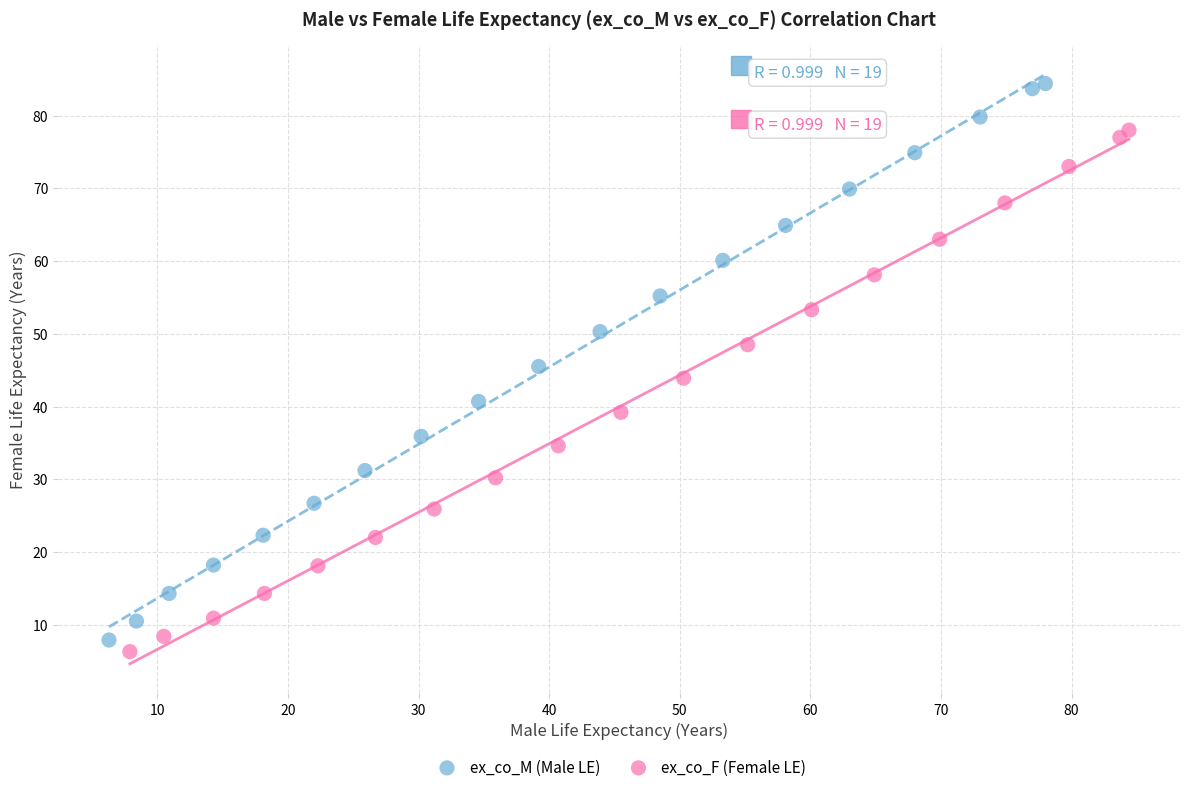

What are all the series names shown in the legend?

ex_co_M (Male LE), ex_co_F (Female LE)